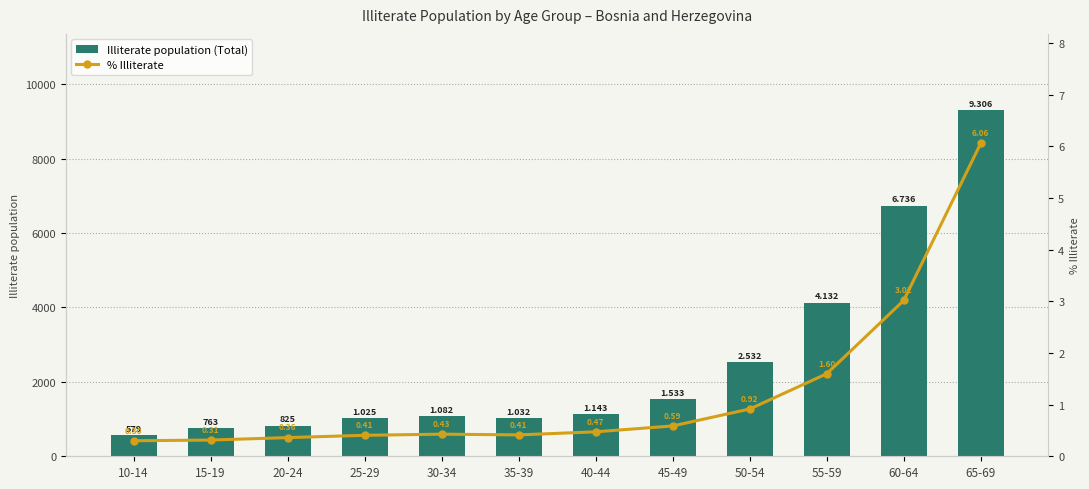

Reading left to right, extract all data points from this chart.

Illiterate population (Total): 10-14=579.0	15-19=763.0	20-24=825.0	25-29=1025.0	30-34=1082.0	35-39=1032.0	40-44=1143.0	45-49=1533.0	50-54=2532.0	55-59=4132.0	60-64=6736.0	65-69=9306.0
% Illiterate: 10-14=0.3	15-19=0.3	20-24=0.4	25-29=0.4	30-34=0.4	35-39=0.4	40-44=0.5	45-49=0.6	50-54=0.9	55-59=1.6	60-64=3.0	65-69=6.1